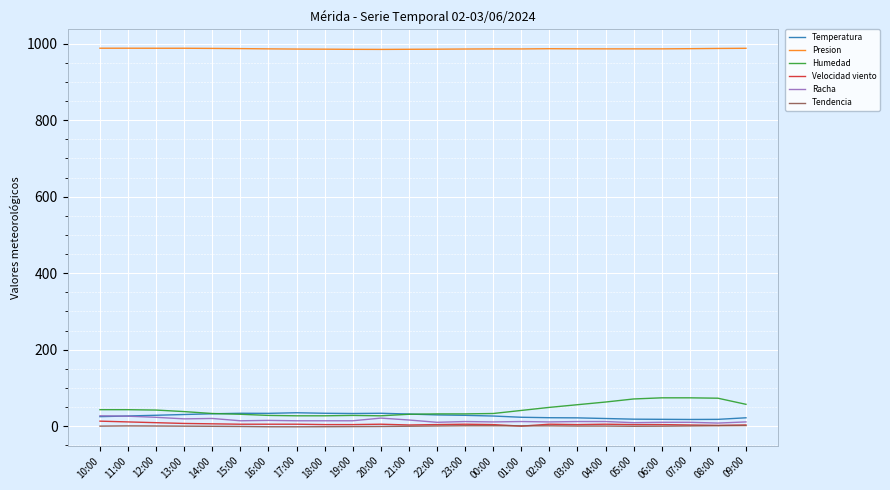

True or false: Racha has a value of 10.0 at 22:00.

True